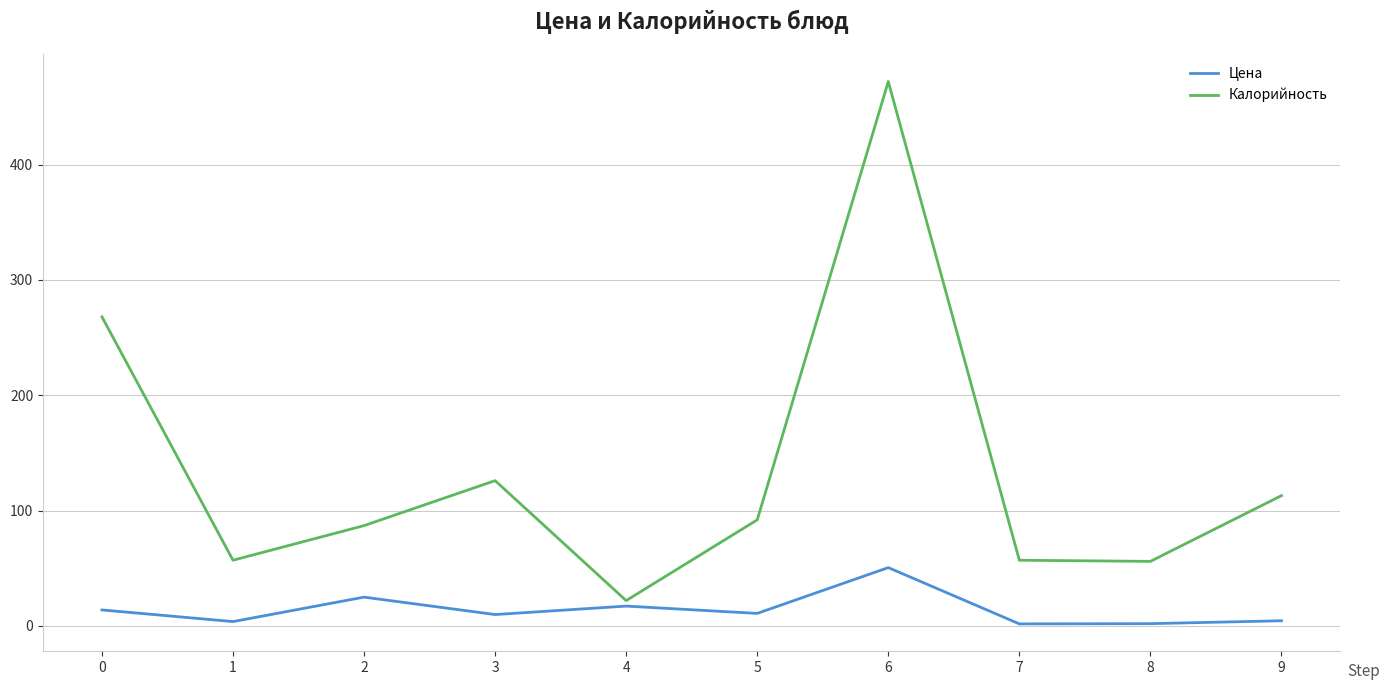

In Калорийность, how many points are lower than both neighbors (excluding endpoints)?

3